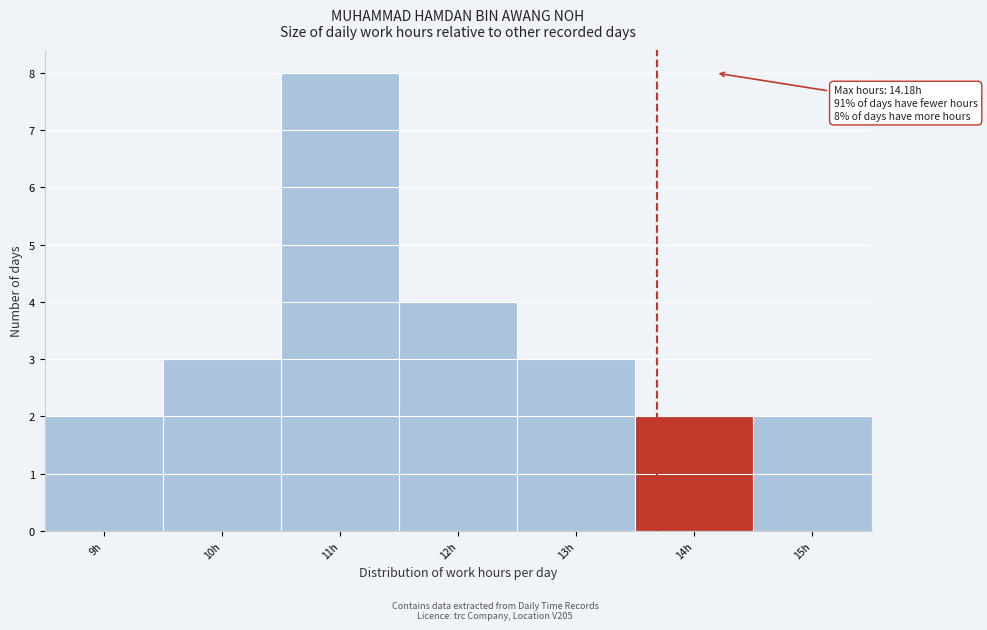

Reading left to right, extract all data points from this chart.

2	3	8	4	3	2	2